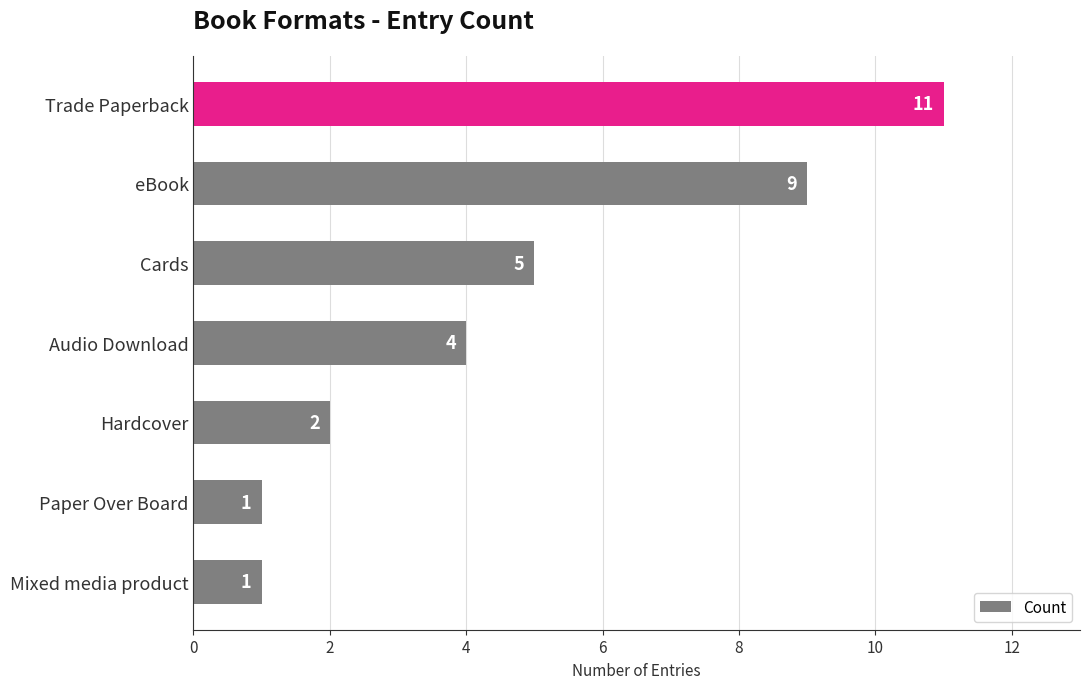

At which label is the value closest to 6?

Cards